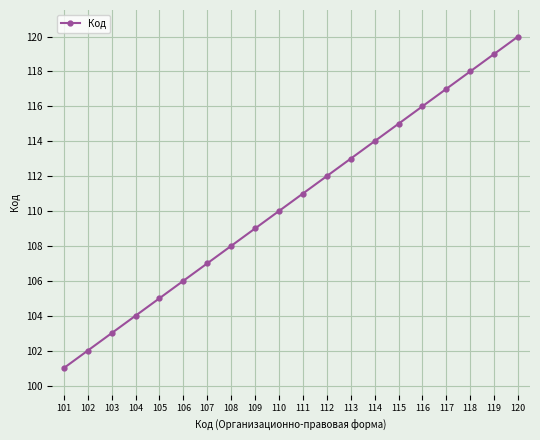

Reading right to left, extract all data points from this chart.

120=120	119=119	118=118	117=117	116=116	115=115	114=114	113=113	112=112	111=111	110=110	109=109	108=108	107=107	106=106	105=105	104=104	103=103	102=102	101=101